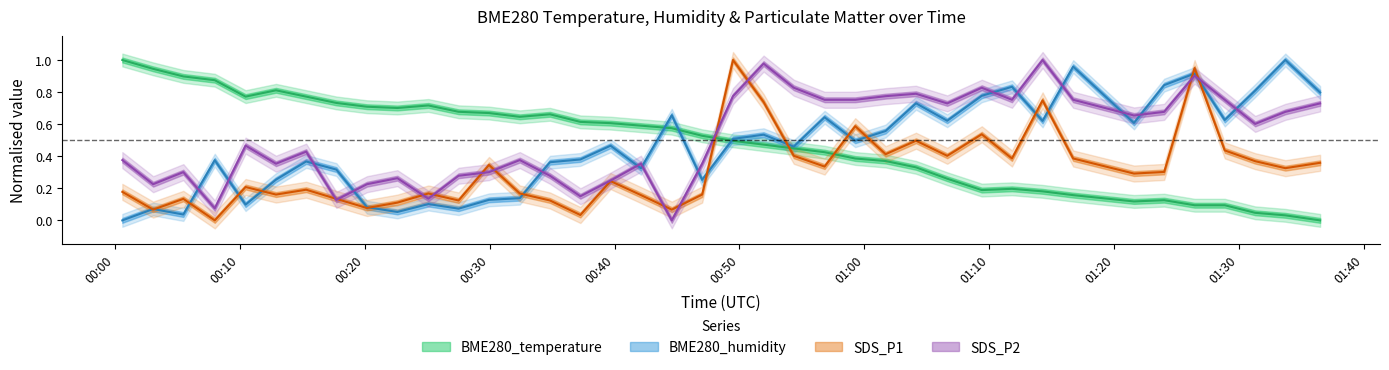

How many lines are shown in the chart?

4